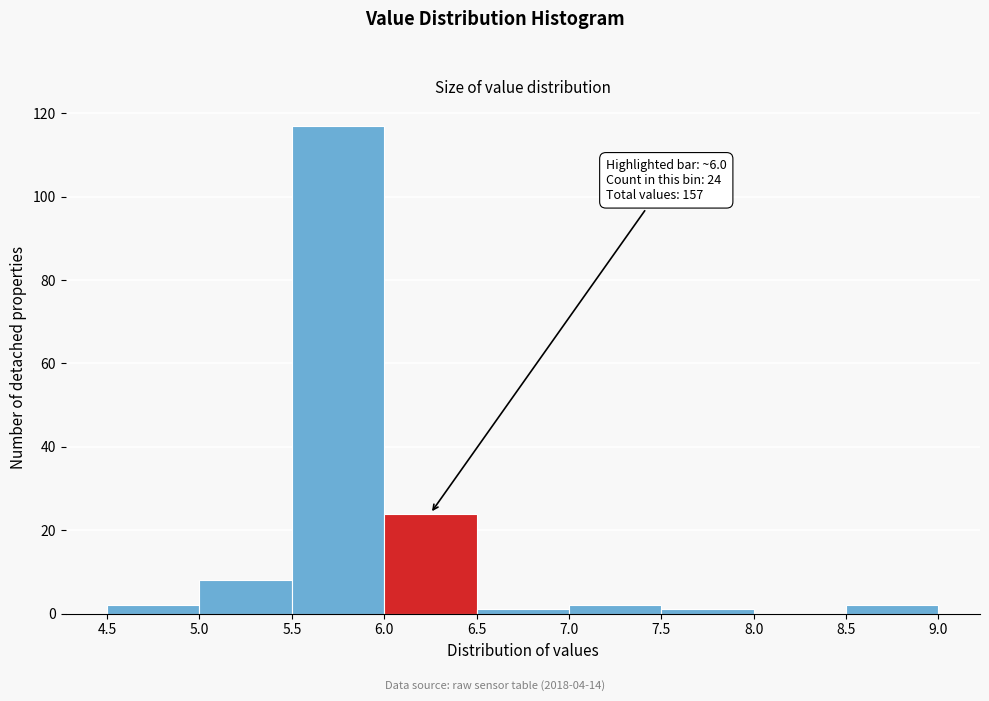

Which range on the x-axis has the tallest bar?

5.5 to 6.0